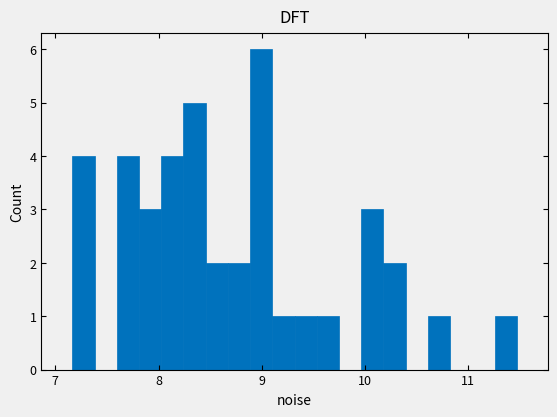

Read against the x-axis, roughly where is the centre of the tallest bar?

9.0